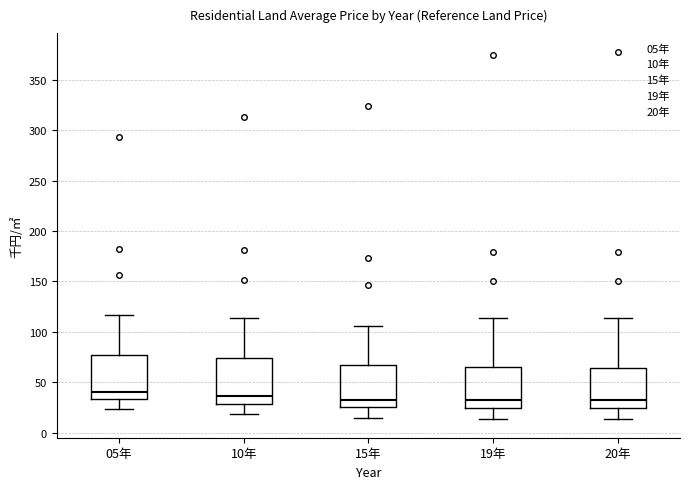

Where is the upper edge of the box for 15年 on the y-axis? The values are not printed on the chart, so give them approximately, as read against the axis.

65